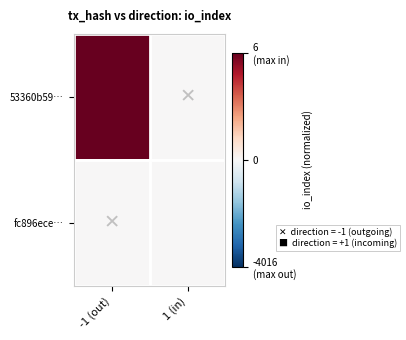

Which series has the largest total across all categories?

53360b59…